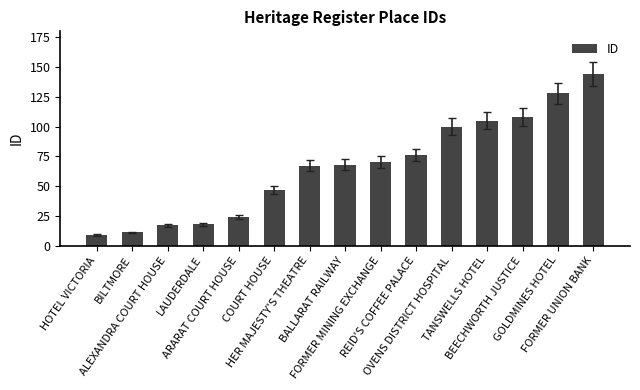

What is the sum of all values?

992